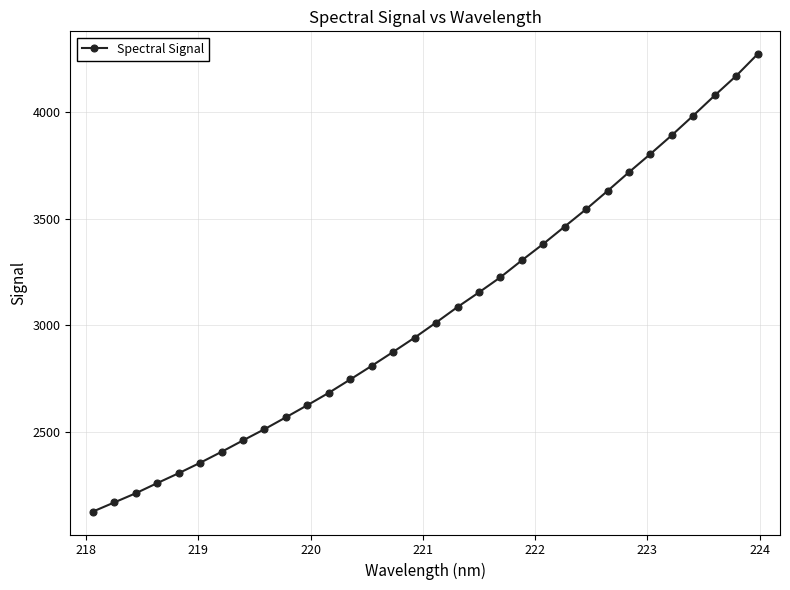

What is the difference between the maximum and minimum values?

2142.9